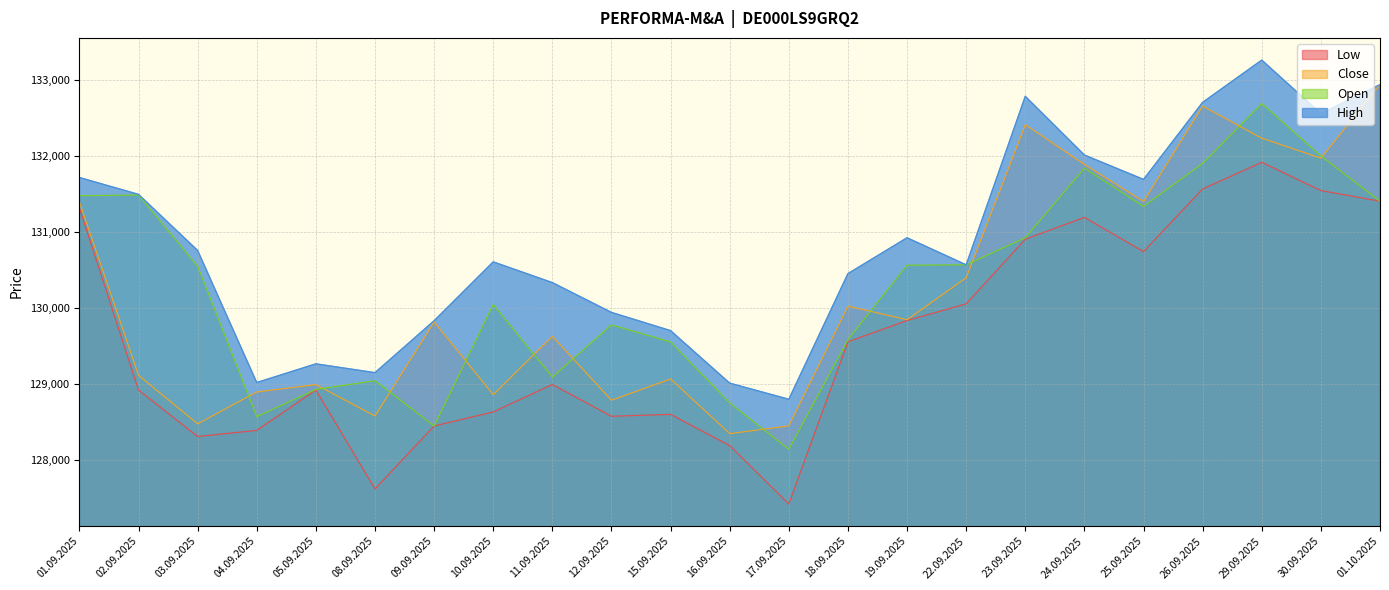

What position from the left is 23.09.2025?

17